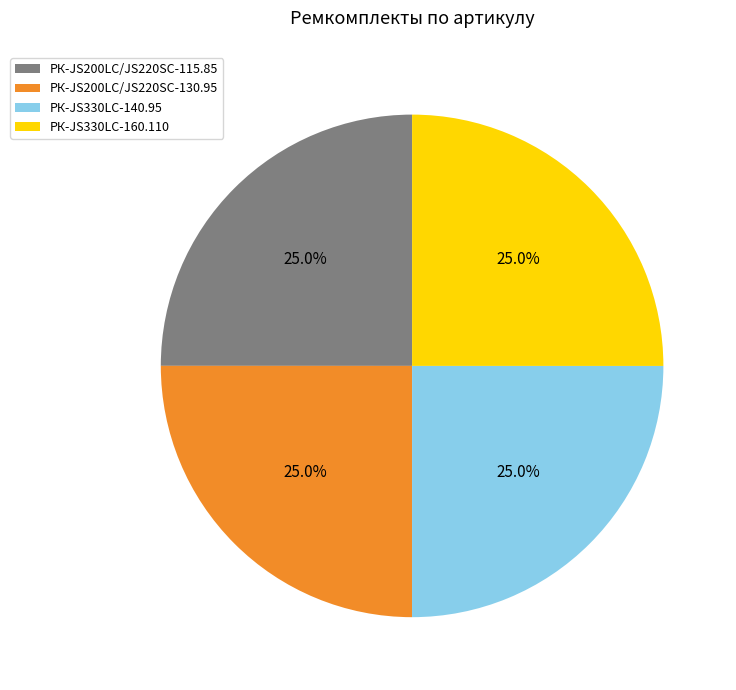

To the nearest percent, what percentage of the pie is РК-JS200LC/JS220SC-130.95?

25%